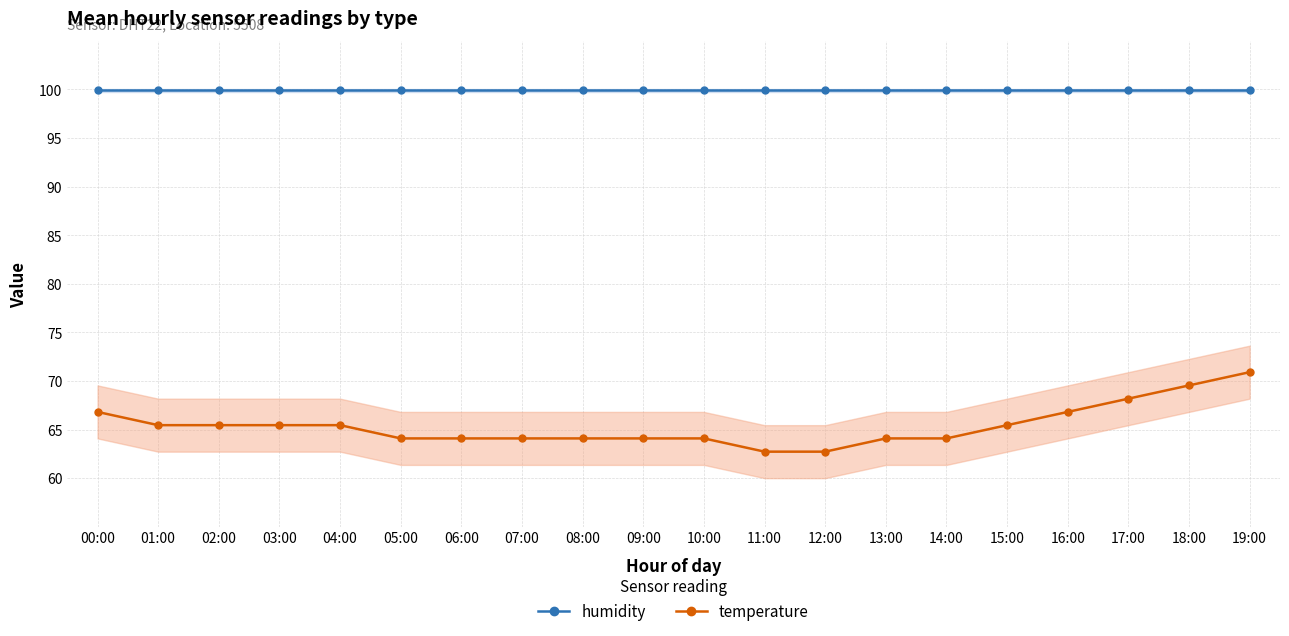

Which has a higher value, 04:00 or 13:00?

04:00